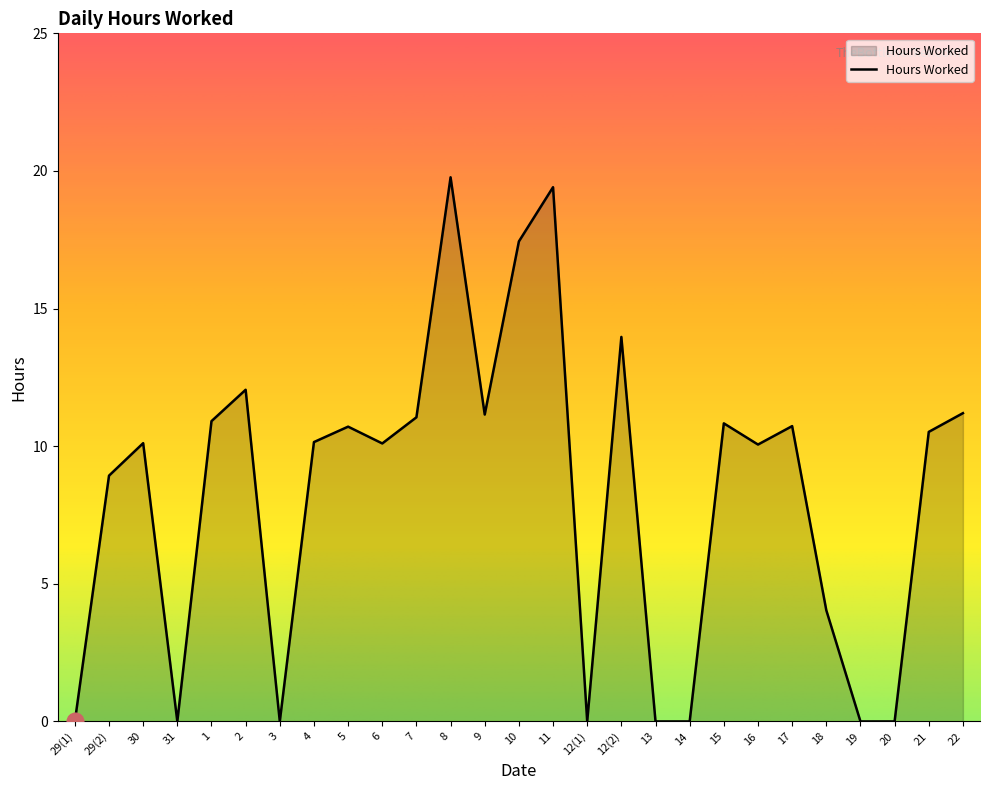

What is the sum of the values at 19 and 17?

10.7